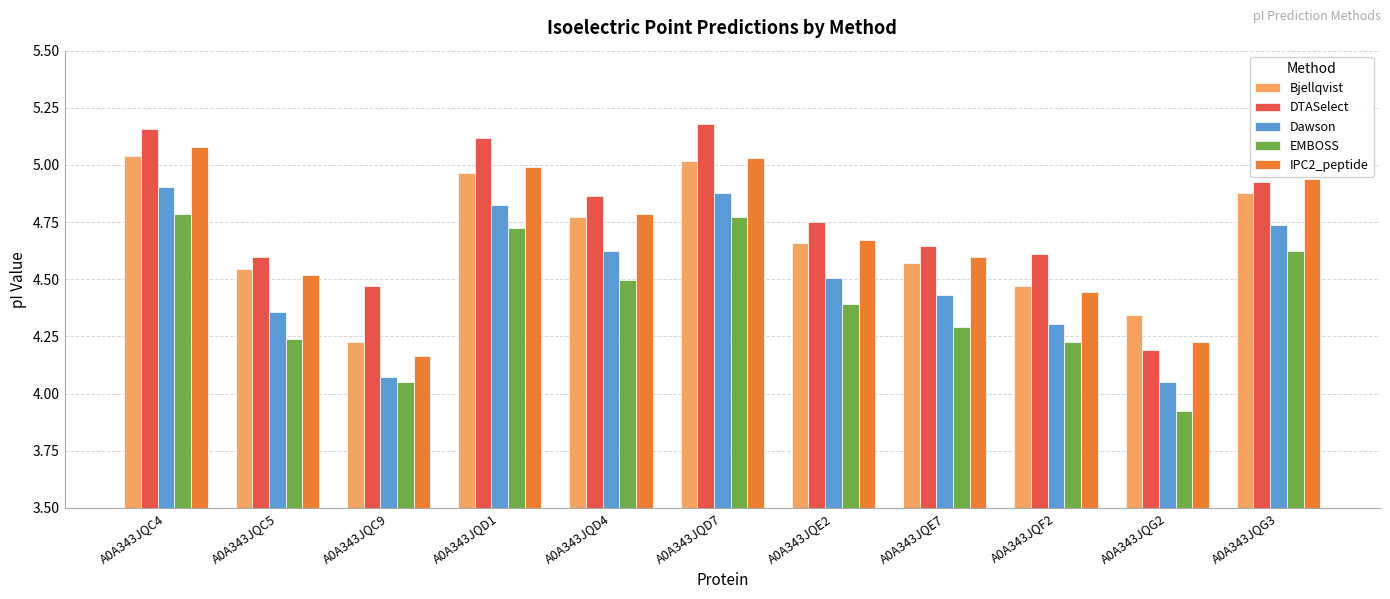

How many distinct data groups are displayed?

5